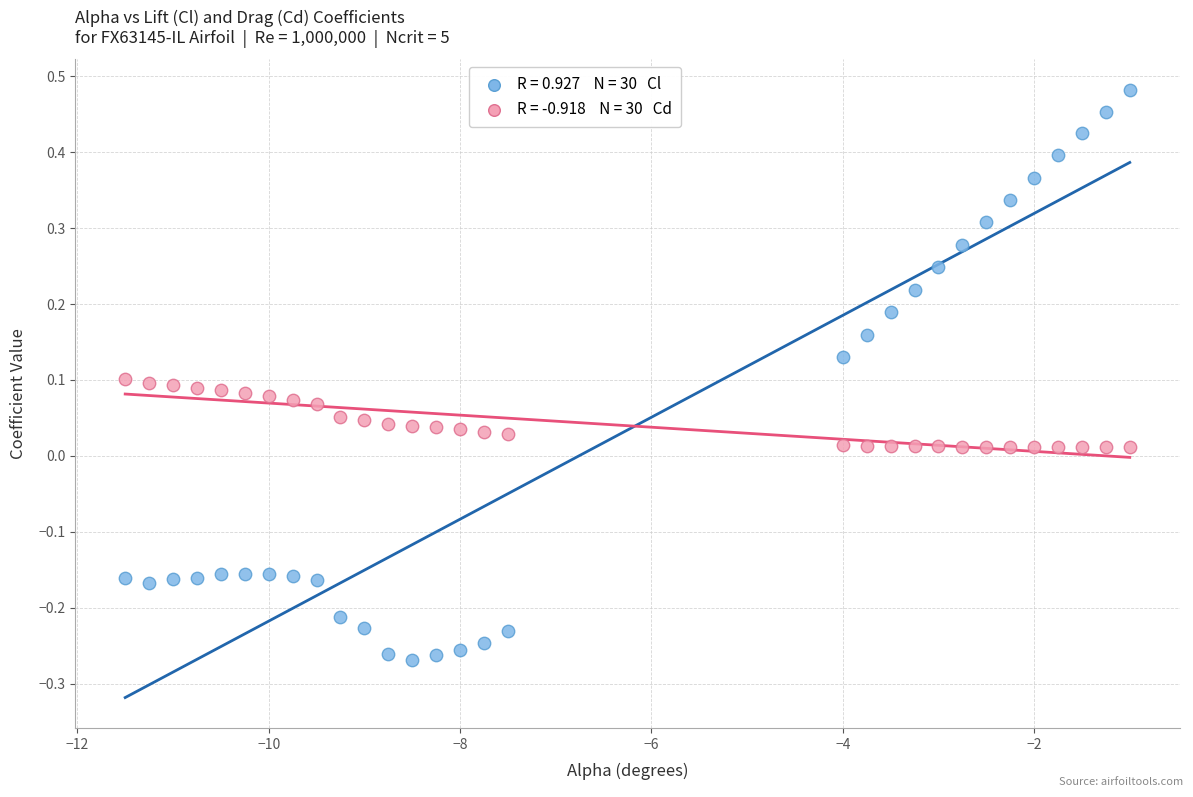

Across all data points, what is the range of X values (max minus min)?

10.5